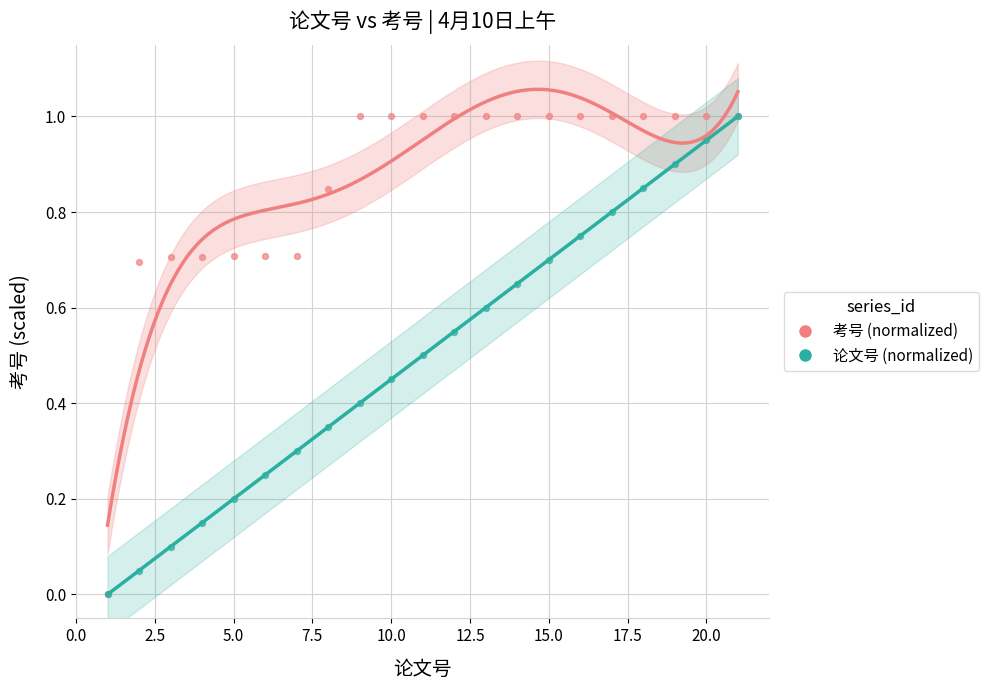

What are all the series names shown in the legend?

考号 (normalized), 论文号 (normalized)